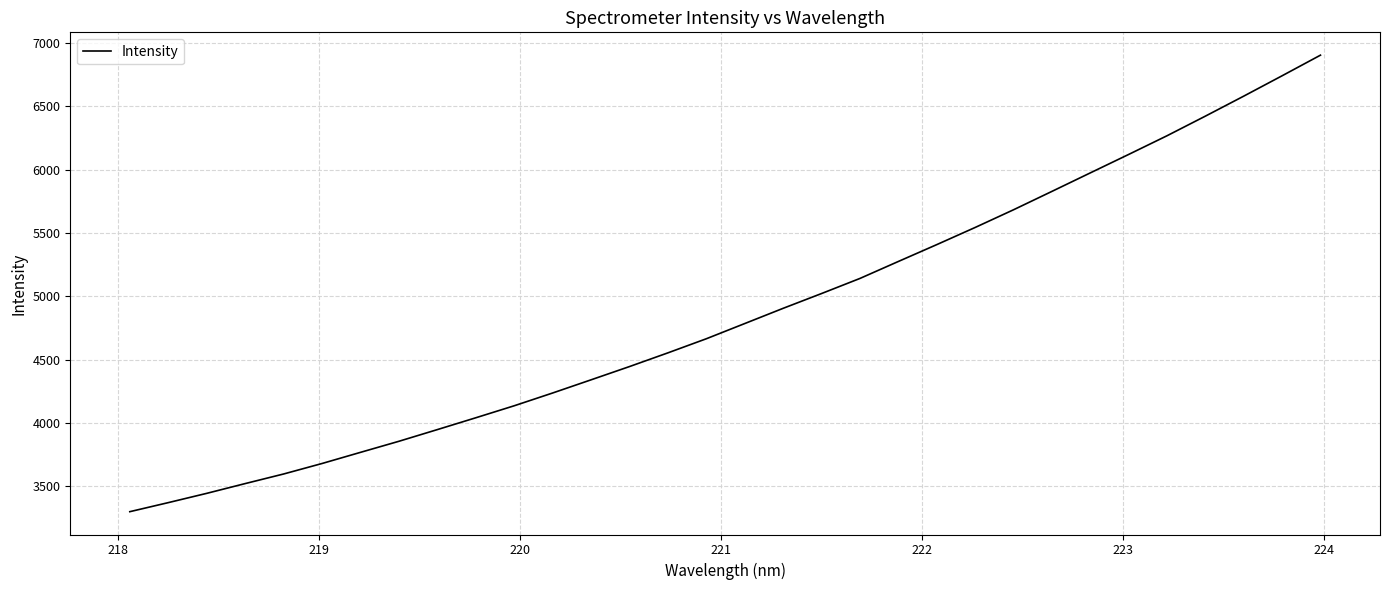

What is the difference between the maximum and minimum values?

3605.9